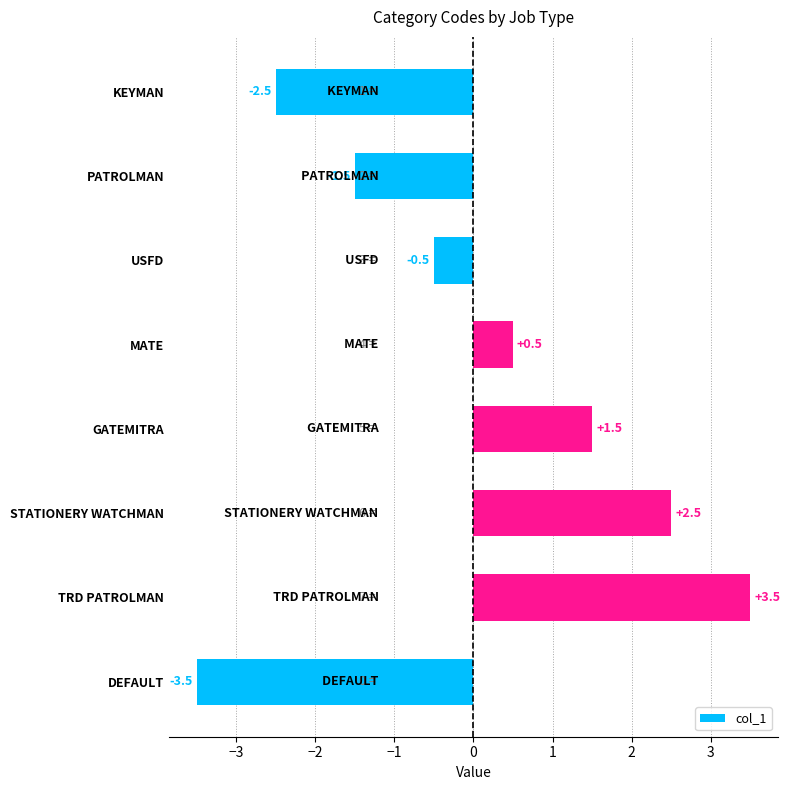

List the labels in order of value, largest first.

TRD PATROLMAN, STATIONERY WATCHMAN, GATEMITRA, MATE, USFD, PATROLMAN, KEYMAN, DEFAULT